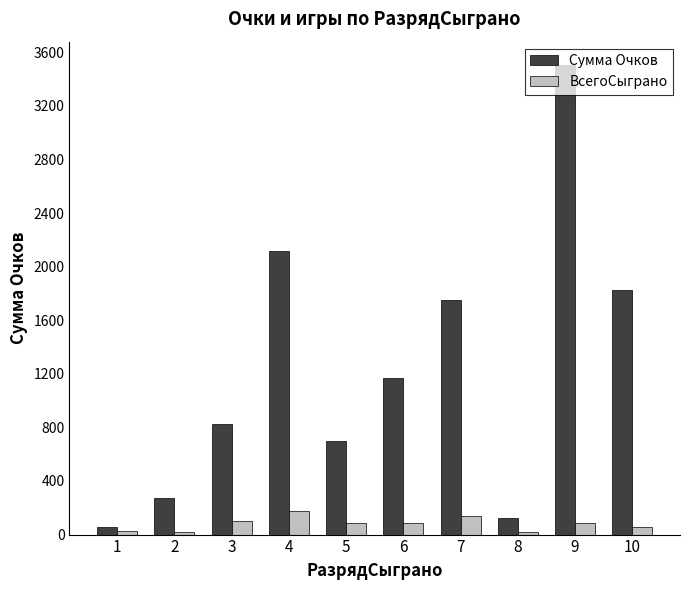

The value of Сумма Очков at 4 is 2119. True or false?

True